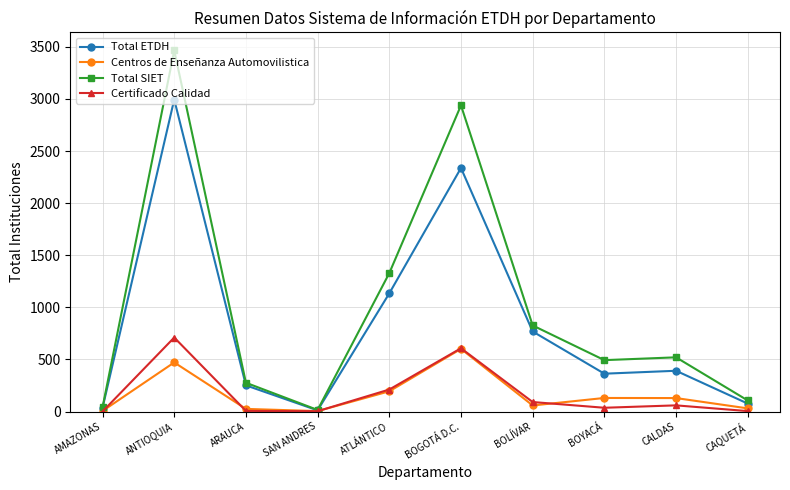

How many lines are shown in the chart?

4